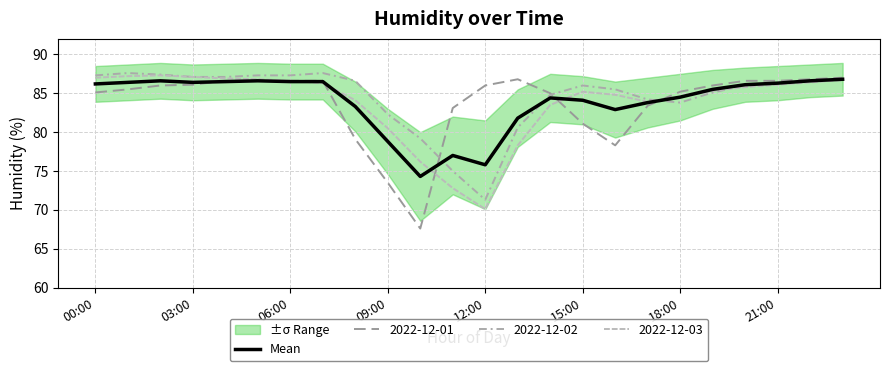

What is the change in value from 00:00 to 06:00?

+0.3